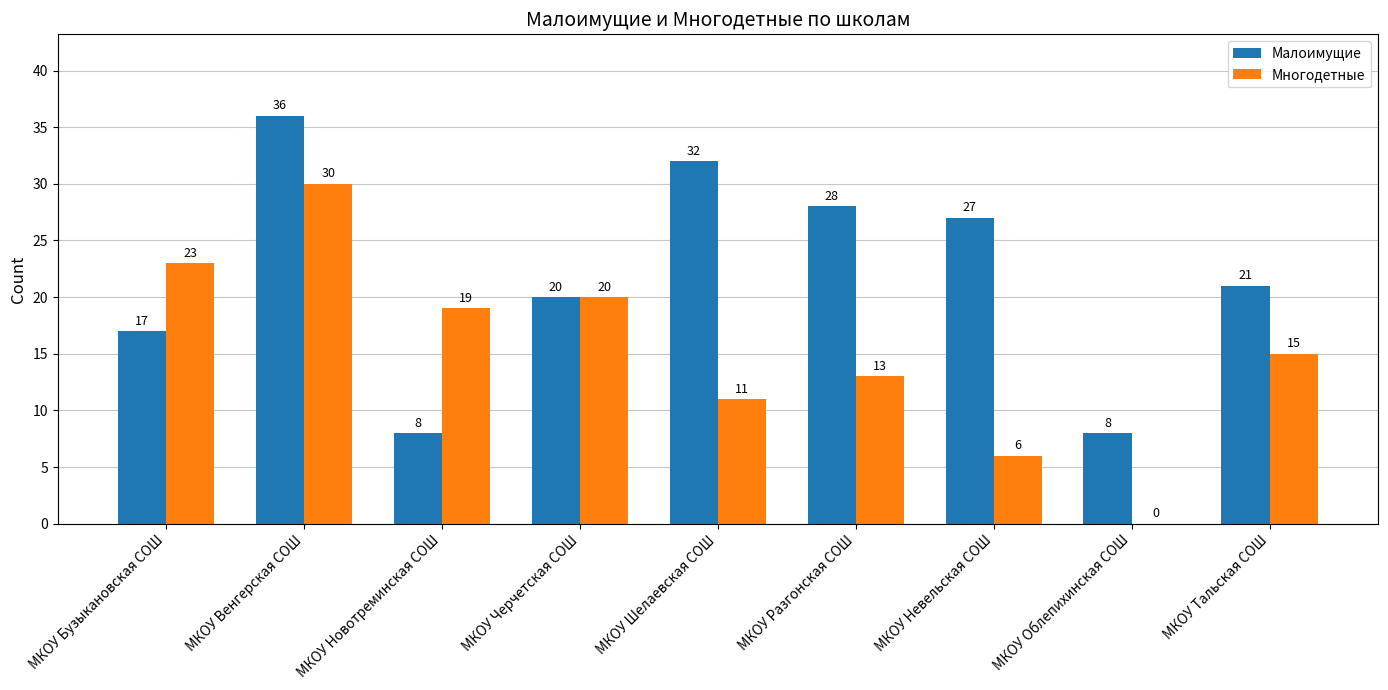

What value does the Малоимущие series have at МКОУ Облепихинская СОШ, to the nearest 10?

10